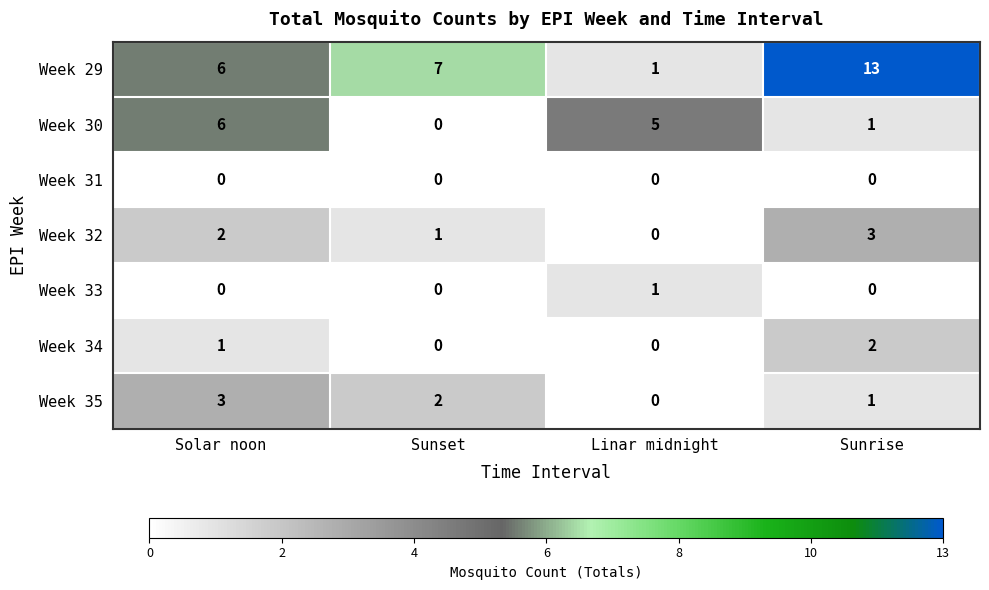

Reading left to right, transcribe all the data shown in this chart.

Week 29: 6	7	1	13
Week 30: 6	0	5	1
Week 31: 0	0	0	0
Week 32: 2	1	0	3
Week 33: 0	0	1	0
Week 34: 1	0	0	2
Week 35: 3	2	0	1